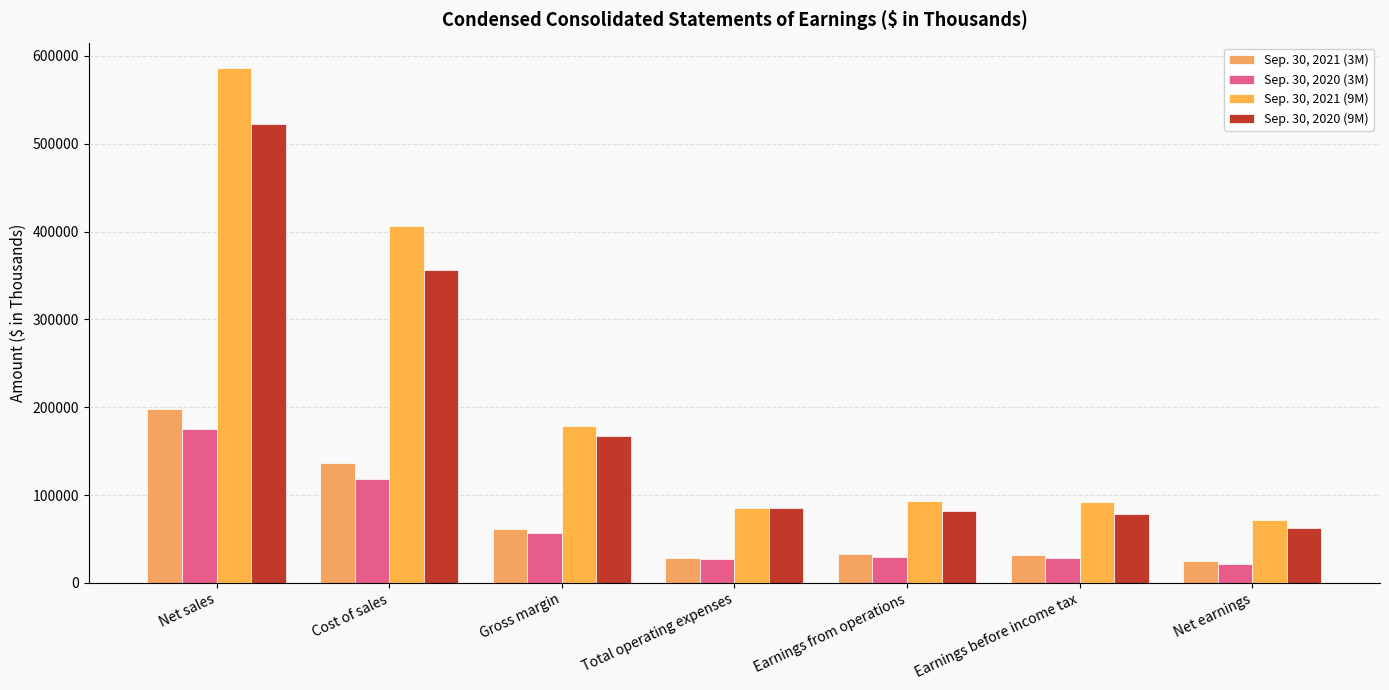

What is the average value of the Sep. 30, 2020 (3M) series?

65160